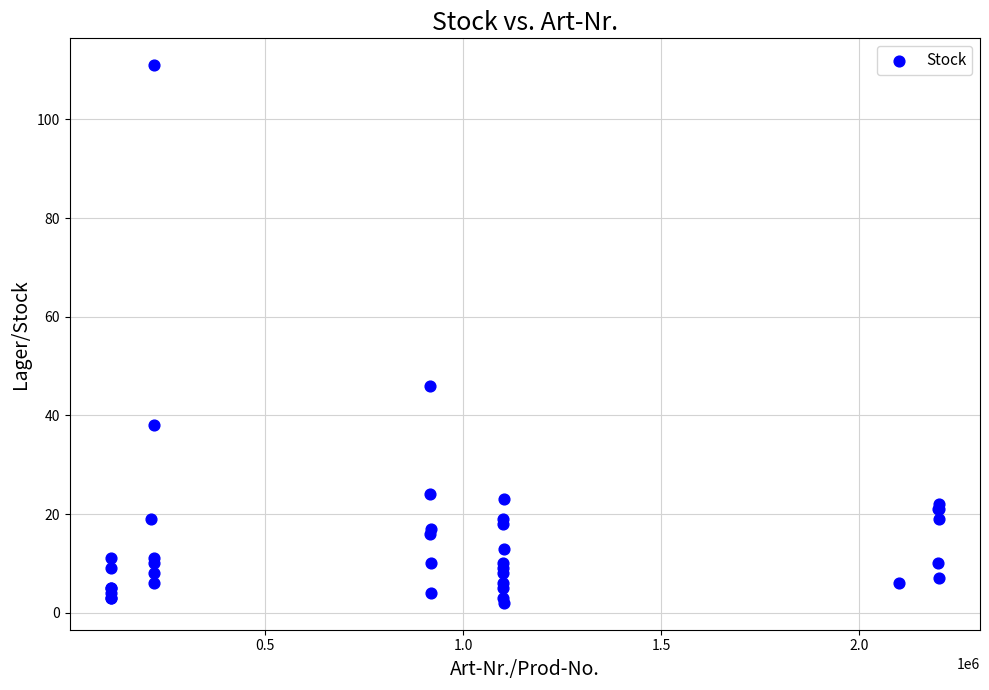

What Y value in the scatter plot is closest to 56?

46